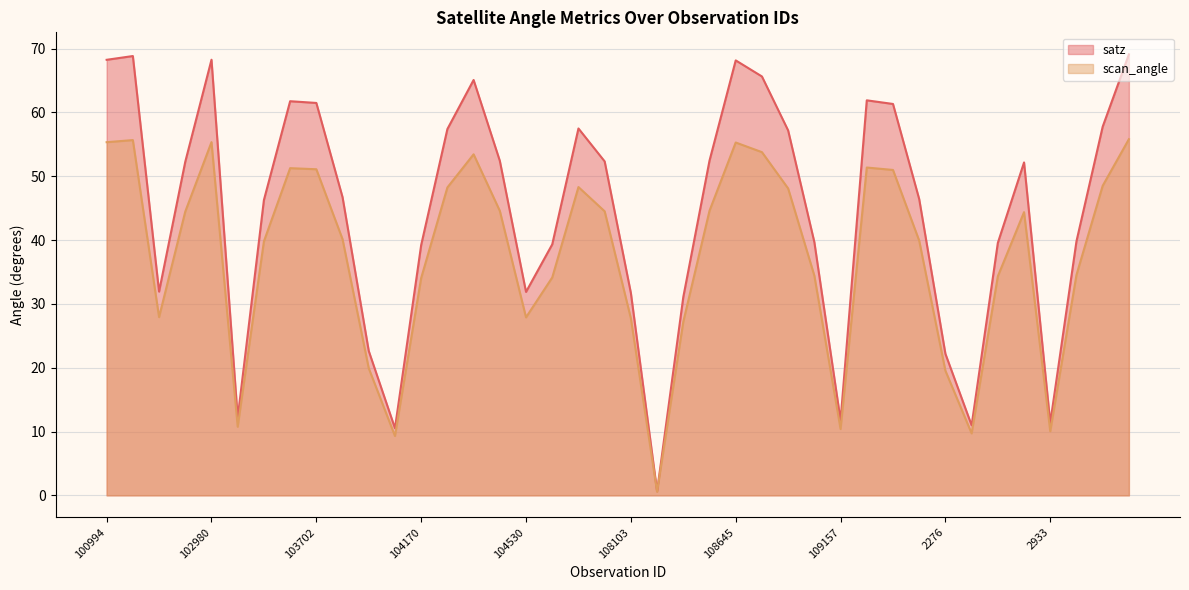

What are all the series names shown in the legend?

satz, scan_angle